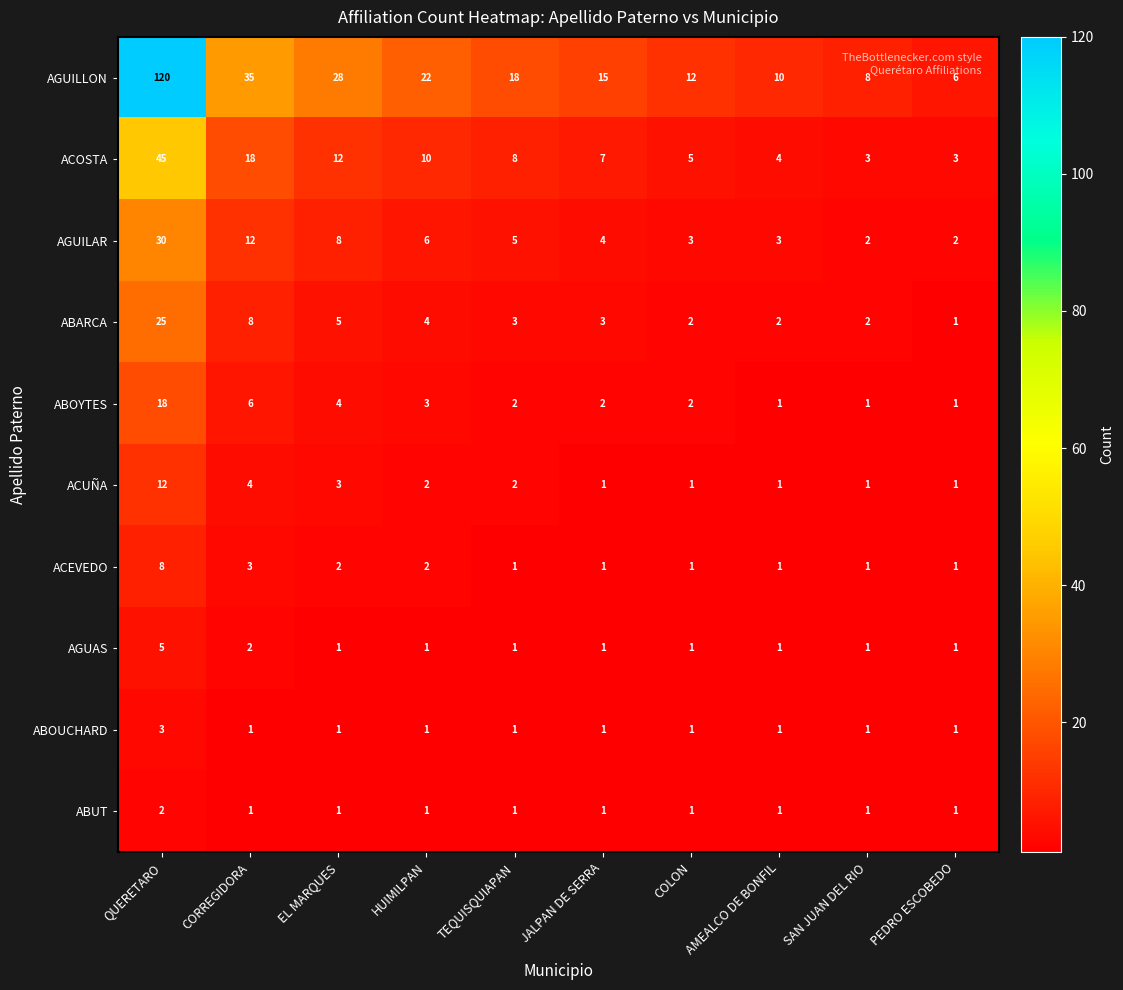

How many series are shown in this chart?

10